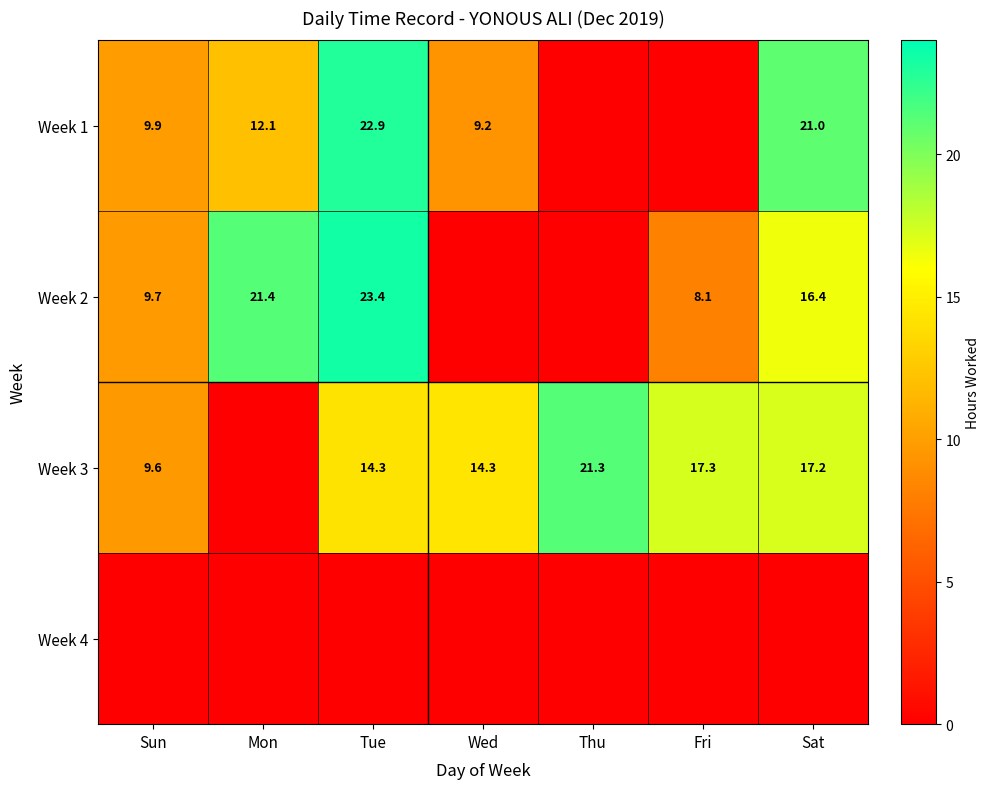

Is it true that Week 3 equals 28.8 at Thu?

False